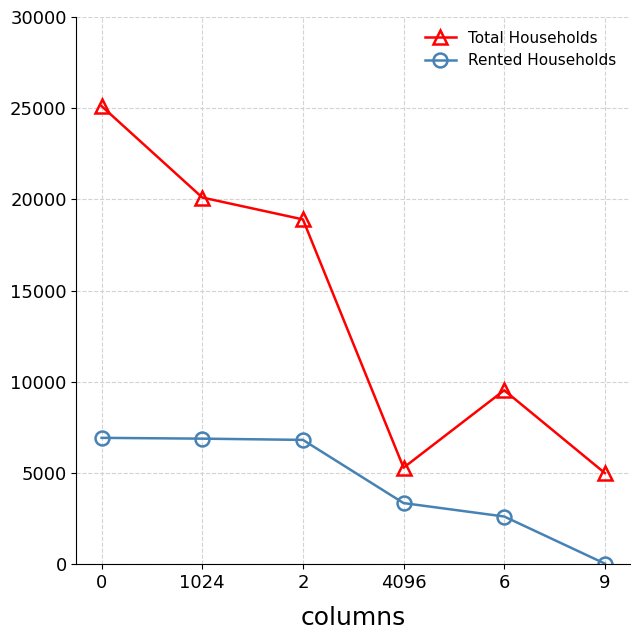

At which category does Total Households reach its first local valley?

4096